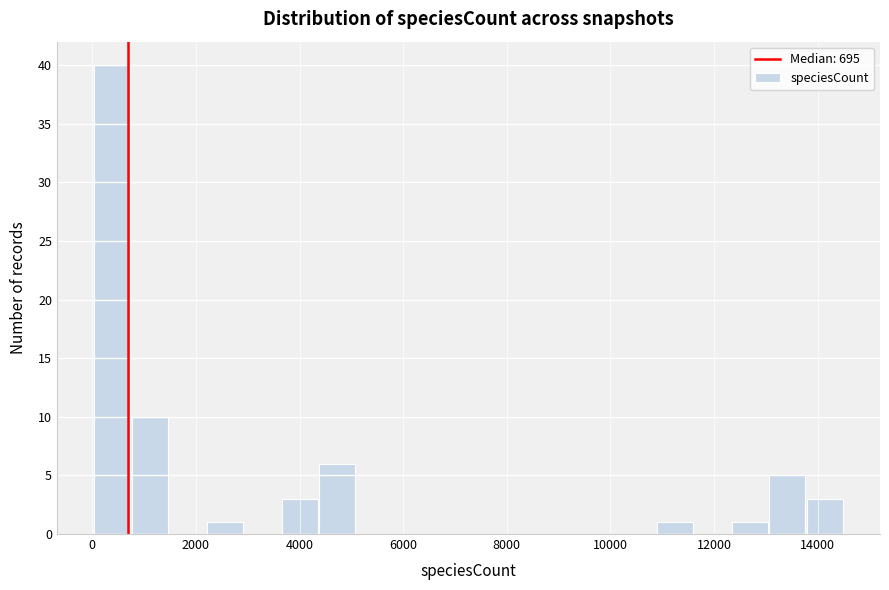

Read against the x-axis, roughly where is the centre of the tallest bar?

400